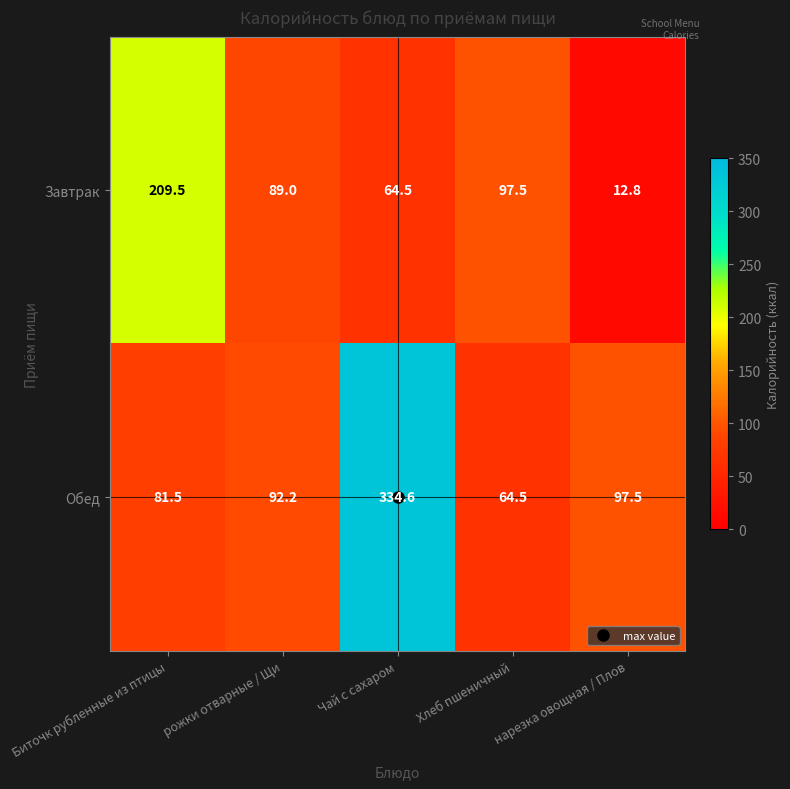

The Завтрак series shows 154.9 at рожки отварные / Щи. True or false?

False